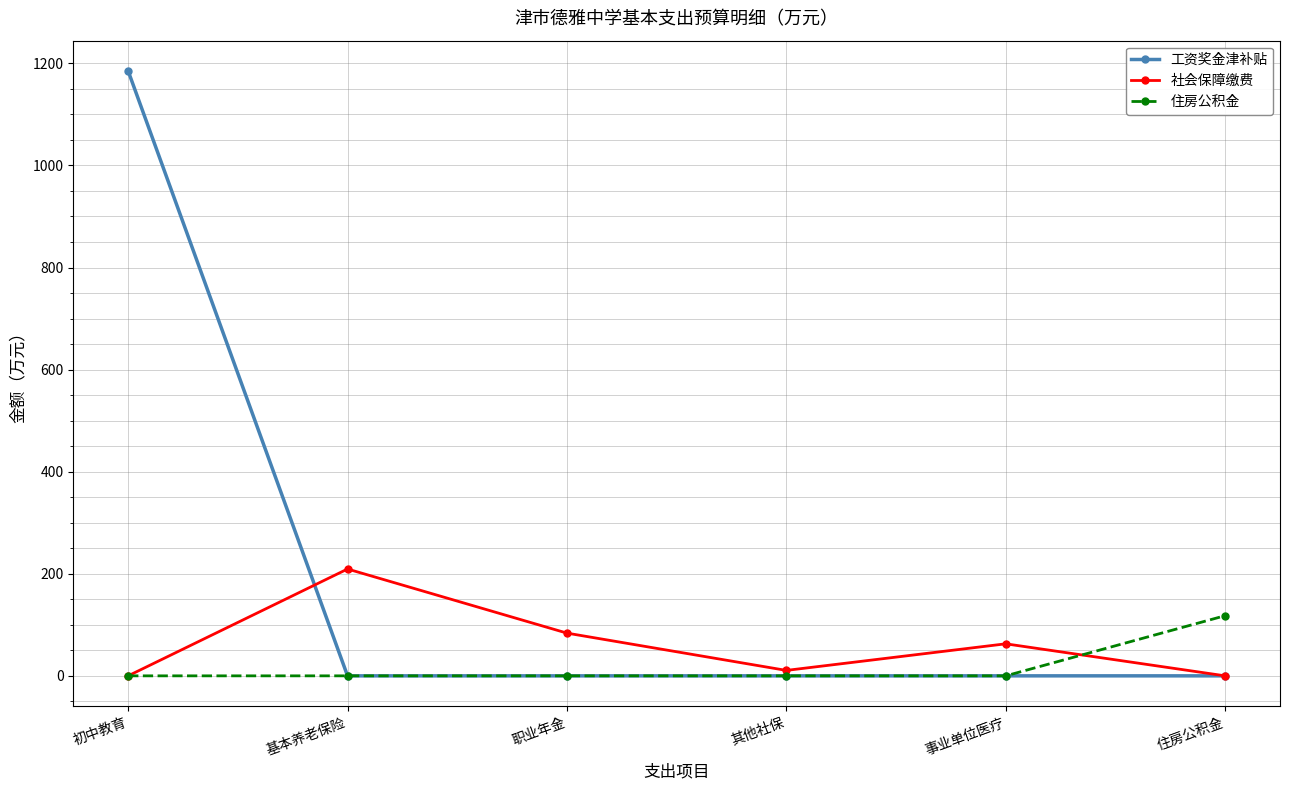

What is the difference between the maximum and minimum values in the 住房公积金 series?

117.9